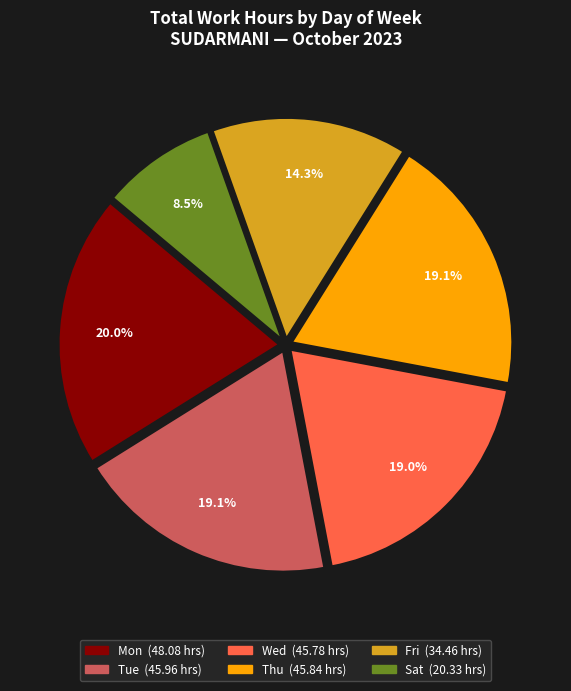

Is there a majority slice in this chart?

No